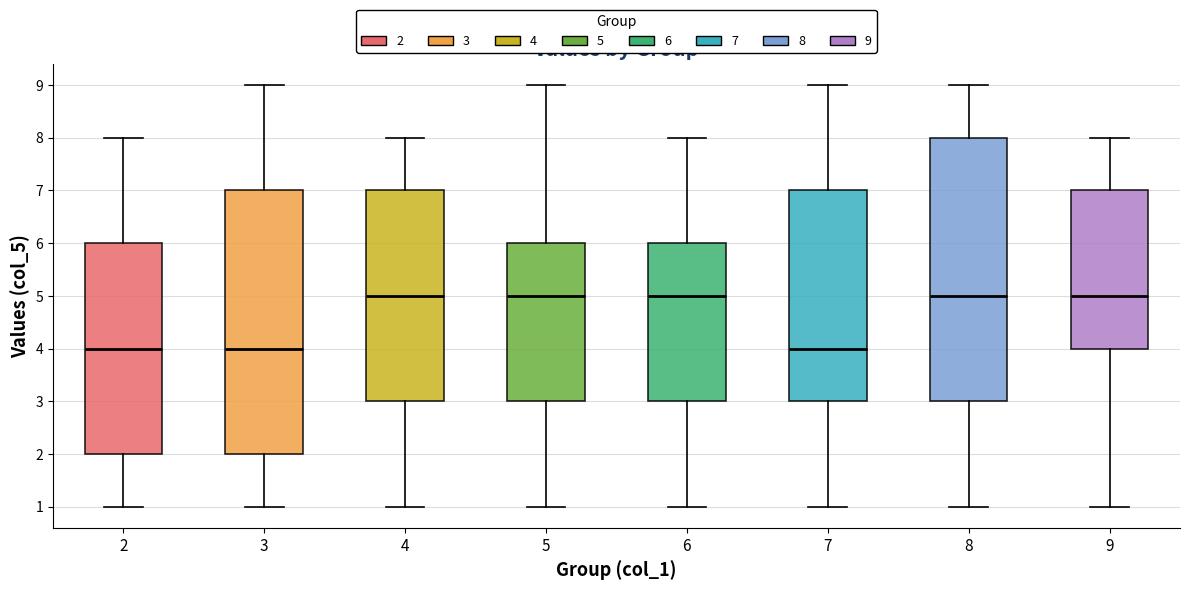

Reading left to right, read every box against the y-axis: the position of its median line, the range the box covers, and the ends of its whiskers. The values are not printed on the chart, so give them approximately, as read against the axis.

2: median 4, box 2 to 6, whiskers 1 to 8
3: median 4, box 2 to 7, whiskers 1 to 9
4: median 5, box 3 to 7, whiskers 1 to 8
5: median 5, box 3 to 6, whiskers 1 to 9
6: median 5, box 3 to 6, whiskers 1 to 8
7: median 4, box 3 to 7, whiskers 1 to 9
8: median 5, box 3 to 8, whiskers 1 to 9
9: median 5, box 4 to 7, whiskers 1 to 8